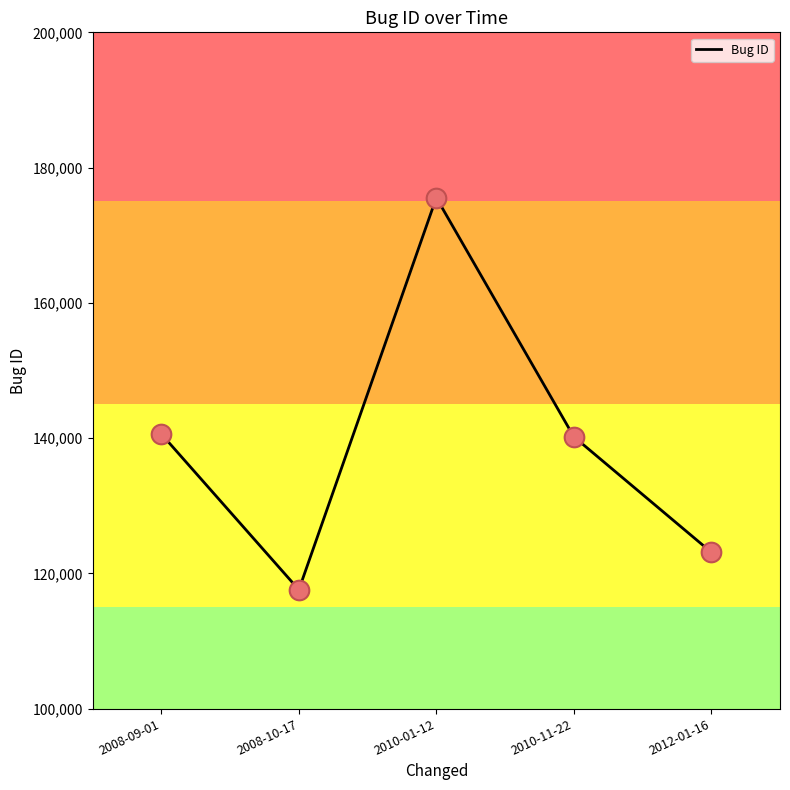

What is the change in value from 2008-10-17 to 2010-01-12?

+57977